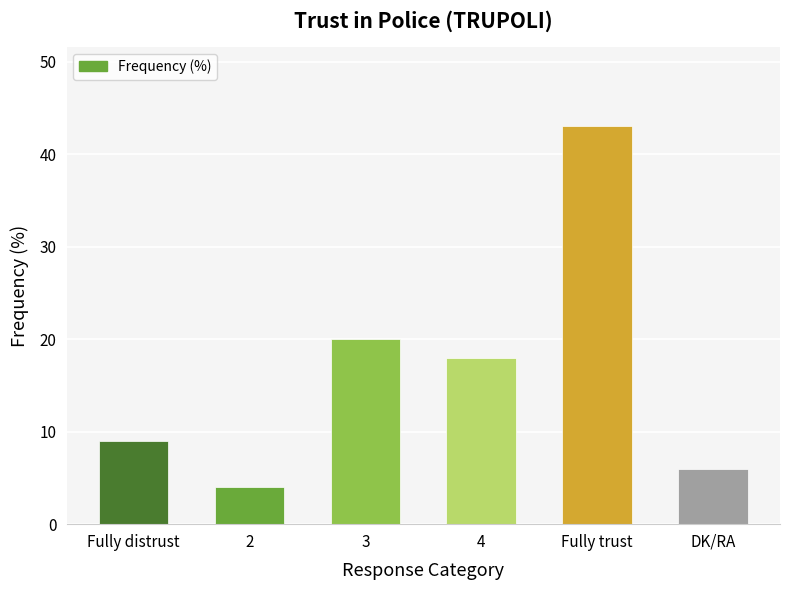

What is the change in value from 2 to DK/RA?

+2